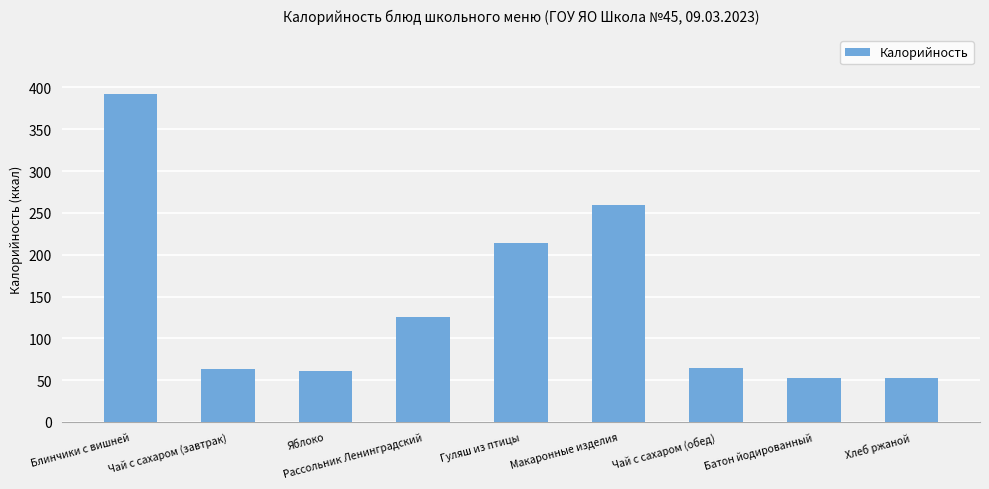

How many bars are there in total?

9